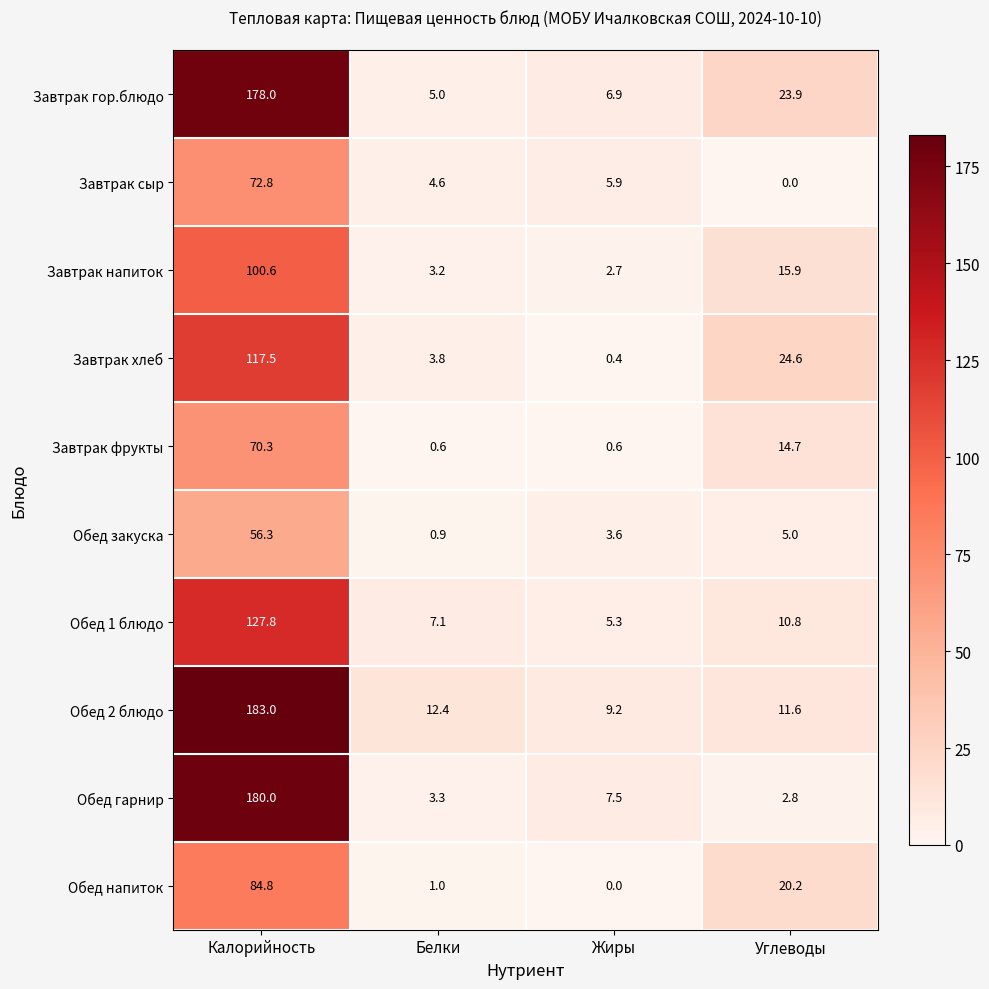

At which label is Обед 1 блюдо closest to 66?

Углеводы